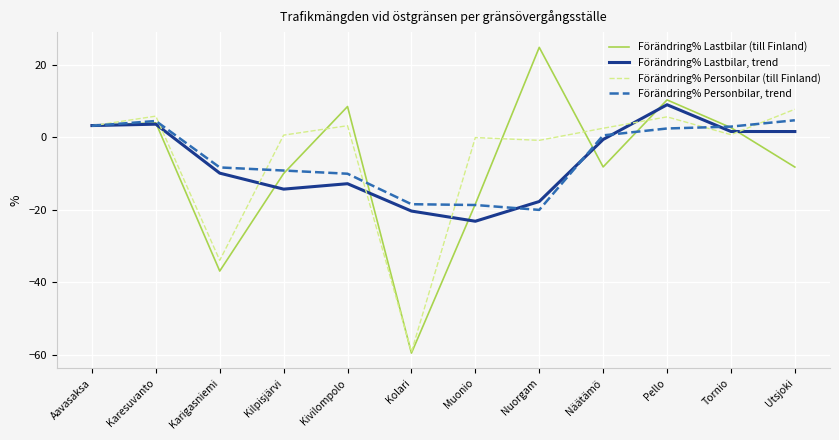

What position from the left is Karigasniemi?

3